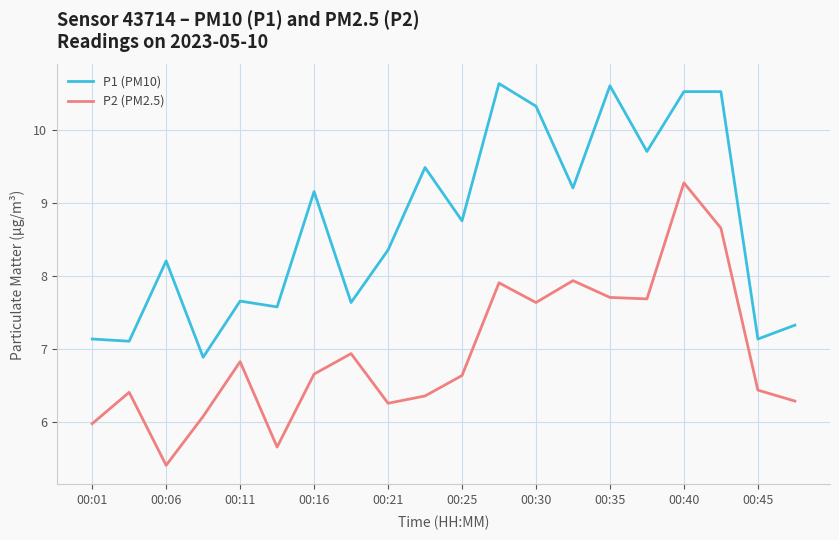

Which series has the largest total across all categories?

P1 (PM10)